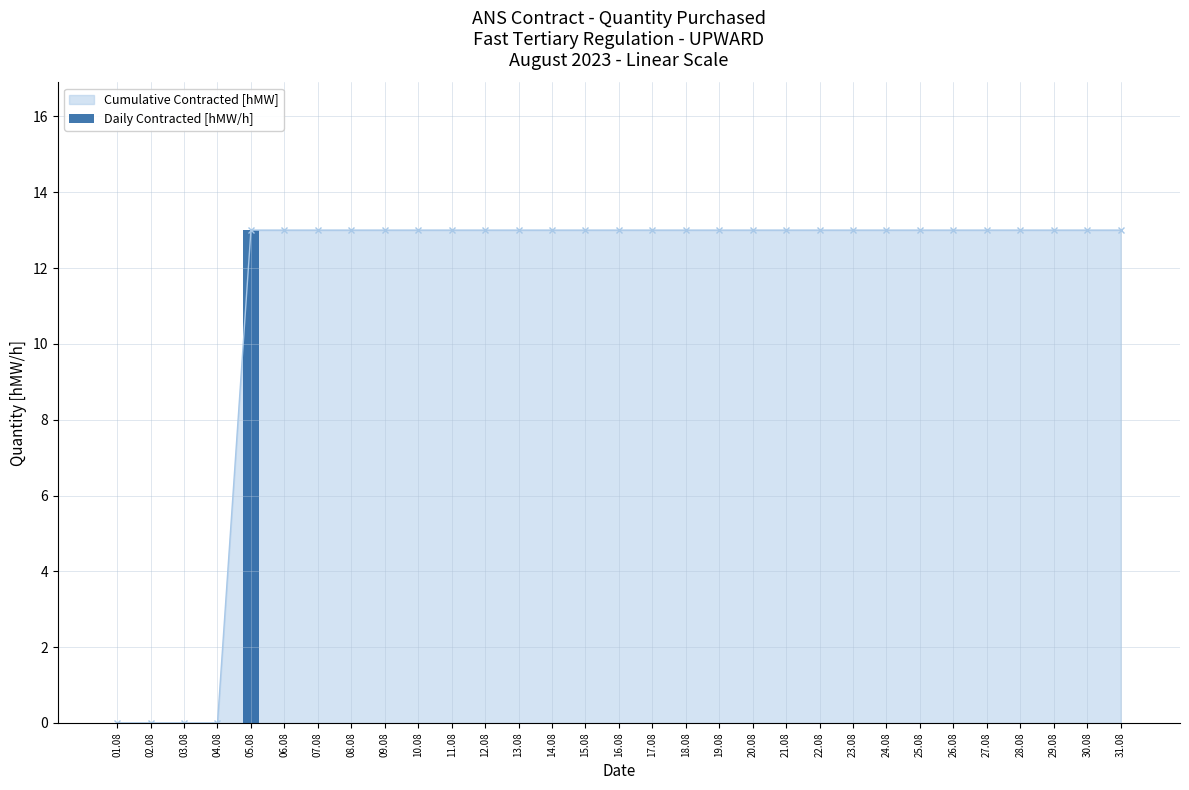

How many categories are shown in the chart?

31